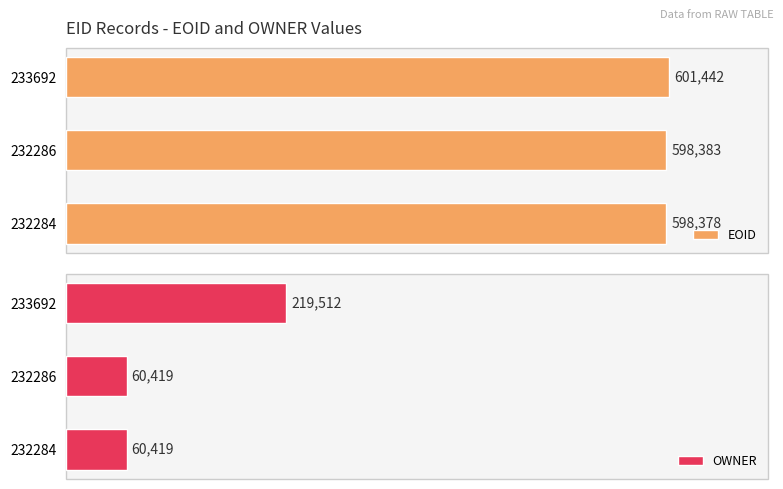

How many data points does each series have?

3